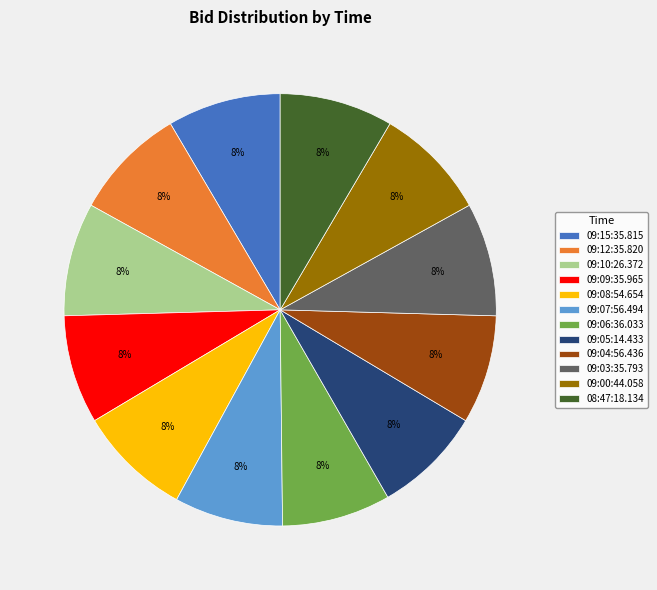

How many slices are in this pie chart?

12